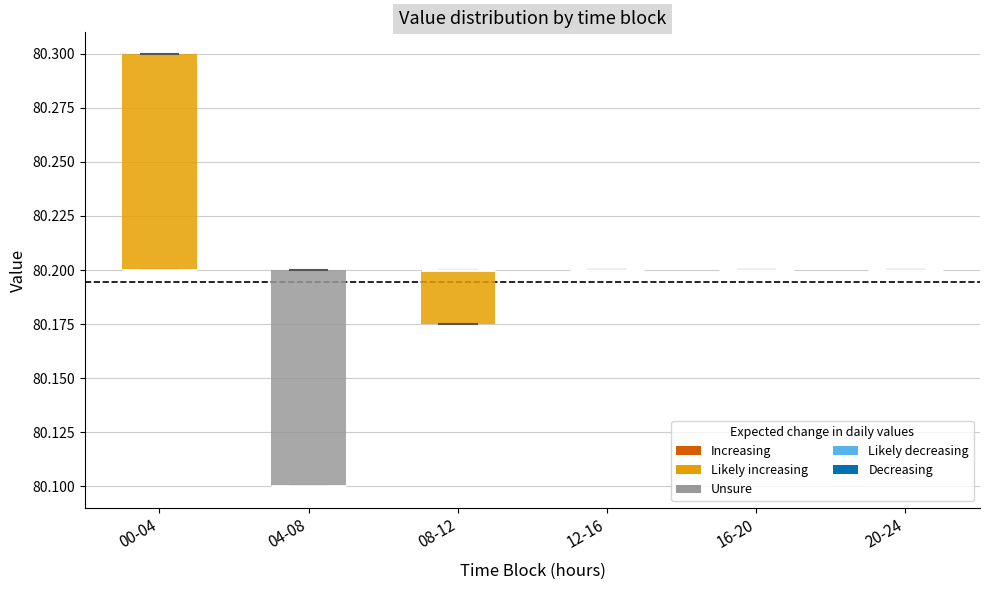

Reading left to right, transcribe this box plot: for each box, give where its median line is, the range the box spans, and where its two whiskers end, as read against the y-axis. The values are not printed on the chart, so give them approximately, as read against the axis.

00-04: median 80.200 (drawn on the box's lower edge), box 80.200 to 80.300, whiskers 80.200 to 80.300
04-08: median 80.100 (drawn on the box's lower edge), box 80.100 to 80.200, whiskers 80.100 to 80.200
08-12: median 80.200 (drawn on the box's upper edge), box 80.175 to 80.200, whiskers 80.175 to 80.200
12-16: box collapsed to a line at 80.200, whiskers 80.200 to 80.200
16-20: box collapsed to a line at 80.200, whiskers 80.200 to 80.200
20-24: box collapsed to a line at 80.200, whiskers 80.200 to 80.200